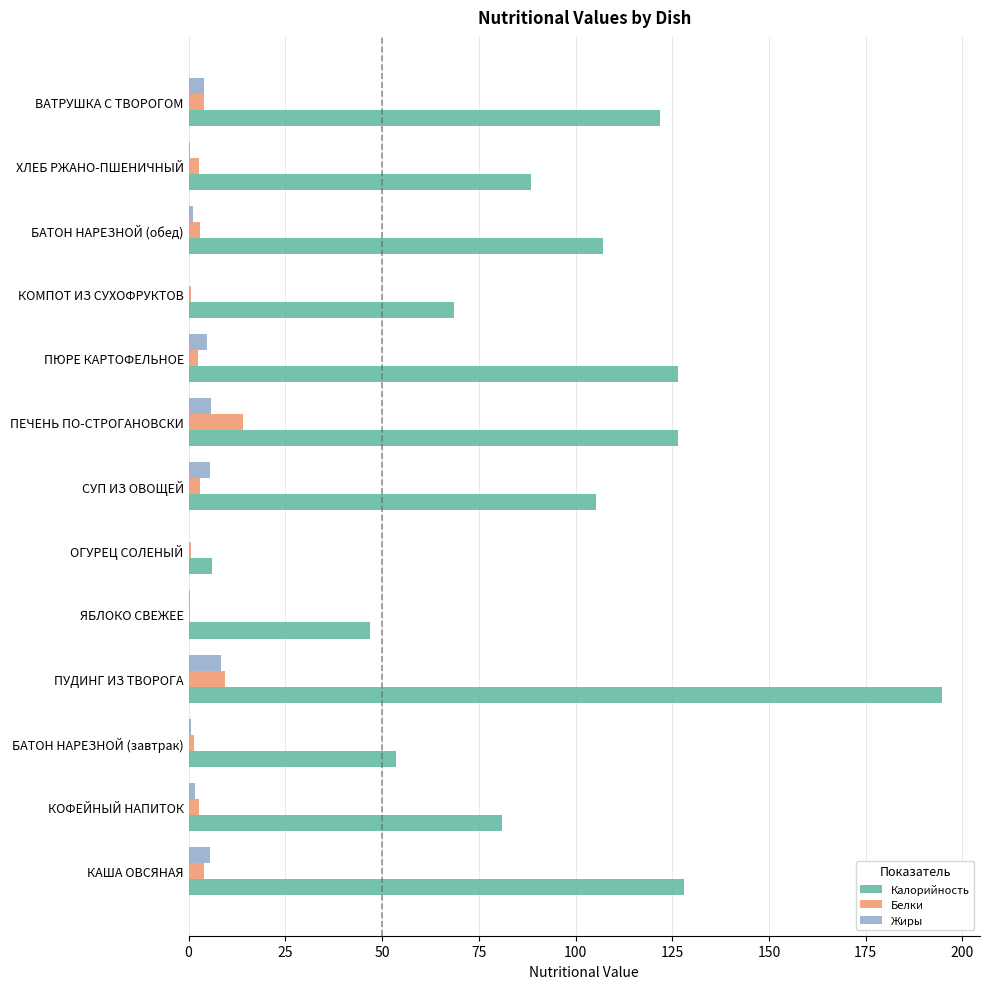

At which category does the chart reach its peak across all series?

ПУДИНГ ИЗ ТВОРОГА